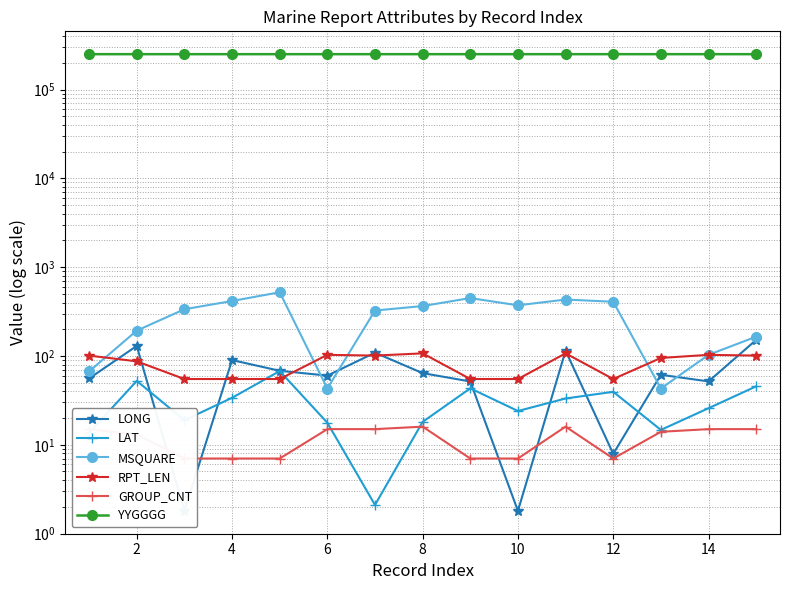

True or false: GROUP_CNT has a value of 5.0 at 12.

False